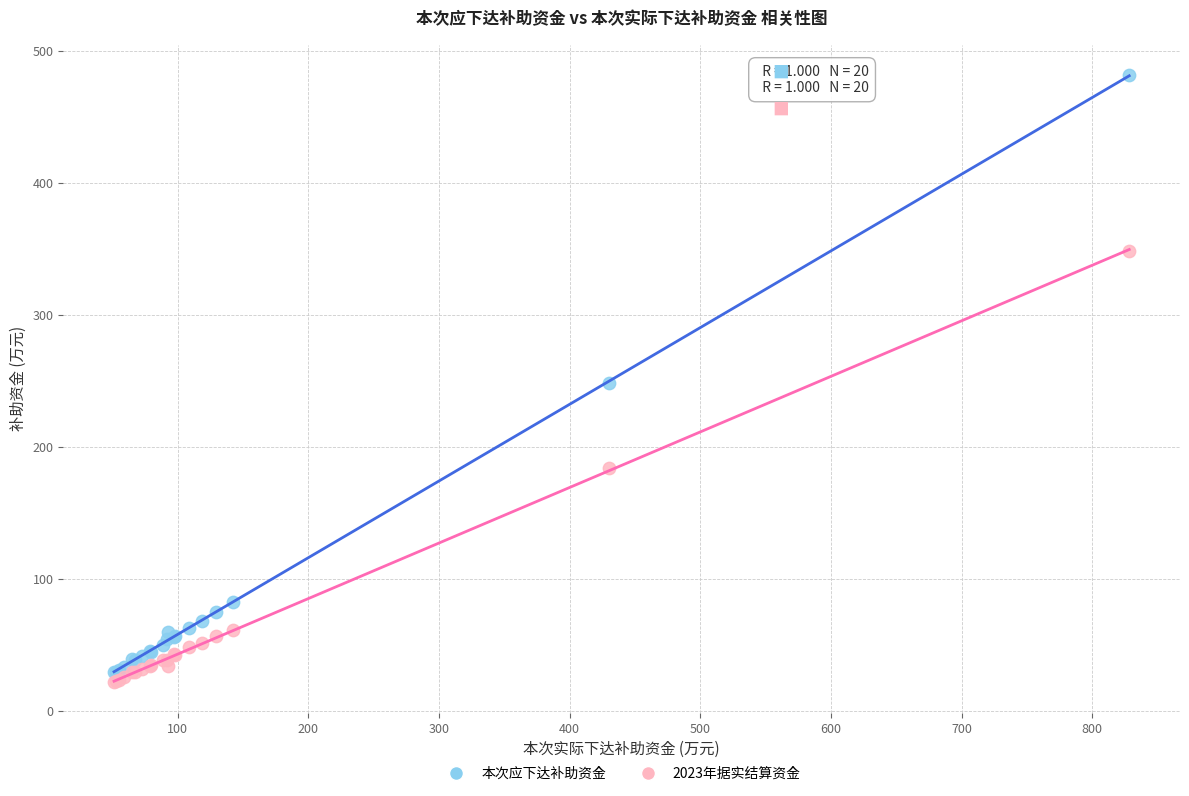

What are all the series names shown in the legend?

本次应下达补助资金, 2023年据实结算资金